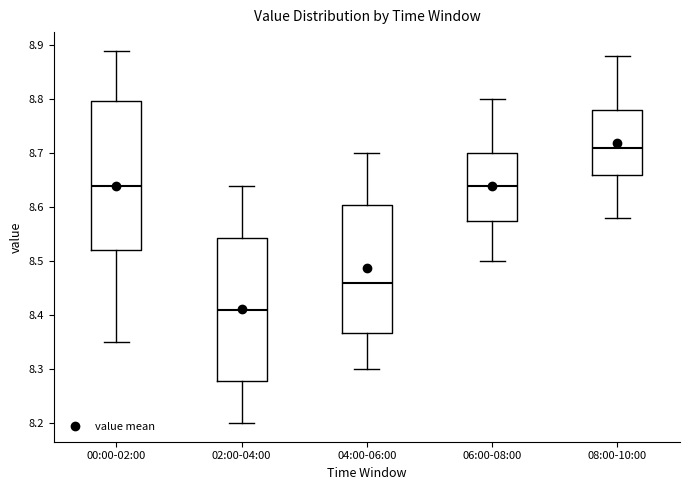

Which box has the lowest median line?

02:00-04:00